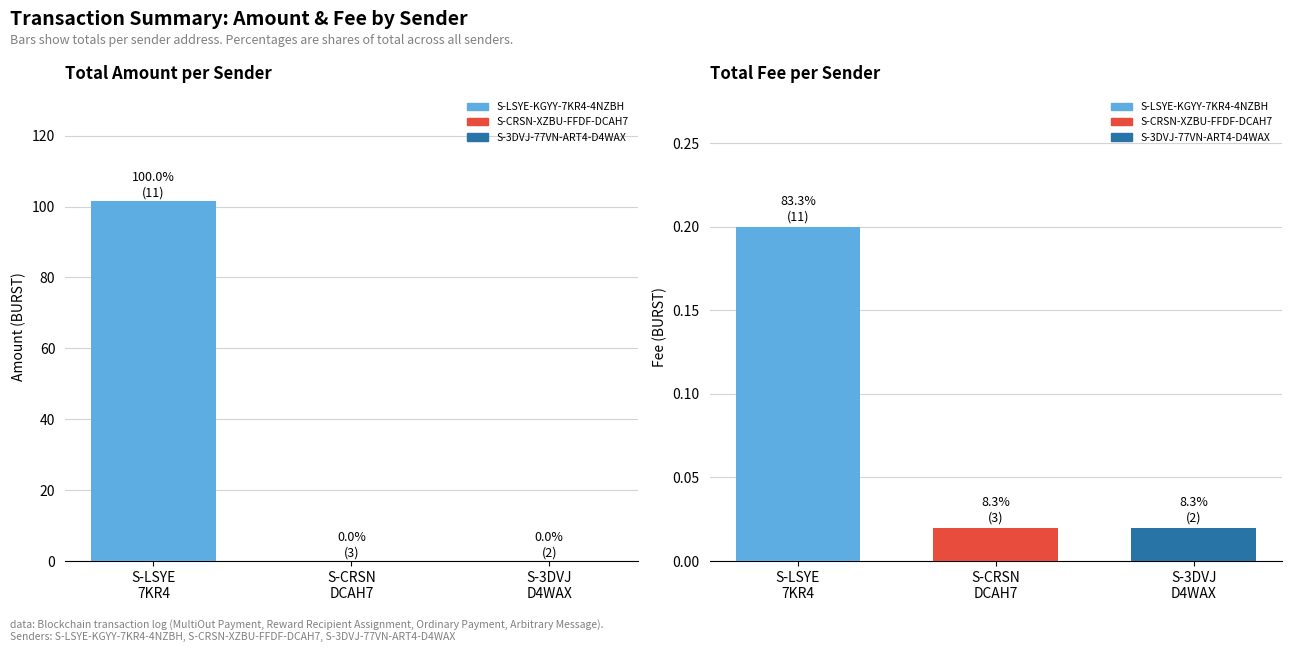

At which category is the sum across all series the highest?

S-LSYE
7KR4